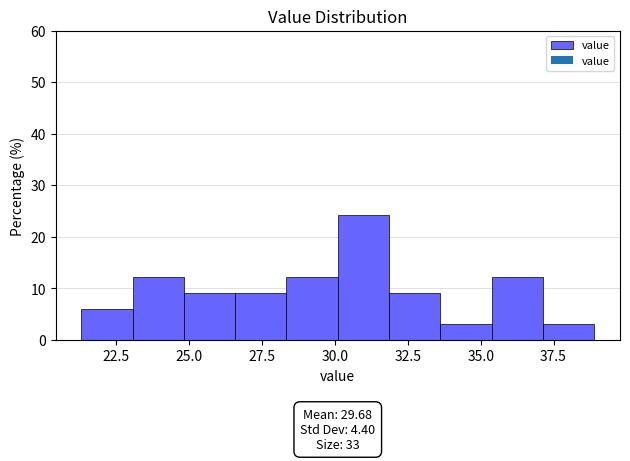

Read against the x-axis, roughly where is the centre of the tallest bar?

31.0